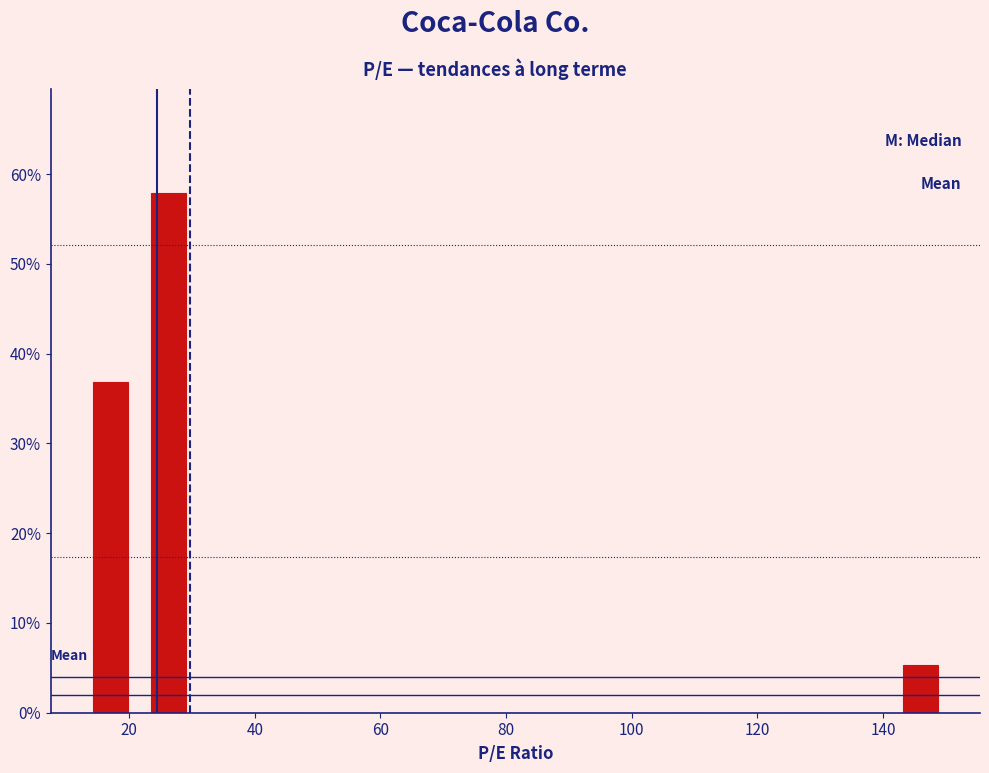

Reading left to right, list every bar in this chart as the range it spans on the x-axis followed by its height. Neither the bar edges nor the heights are printed on the chart, so give them approximately, as read against the axes.

12 to 22: 37
22 to 30: 58
30 to 40: 0
40 to 50: 0
50 to 58: 0
58 to 68: 0
68 to 76: 0
76 to 86: 0
86 to 96: 0
96 to 104: 0
104 to 114: 0
114 to 122: 0
122 to 132: 0
132 to 142: 0
142 to 150: 5